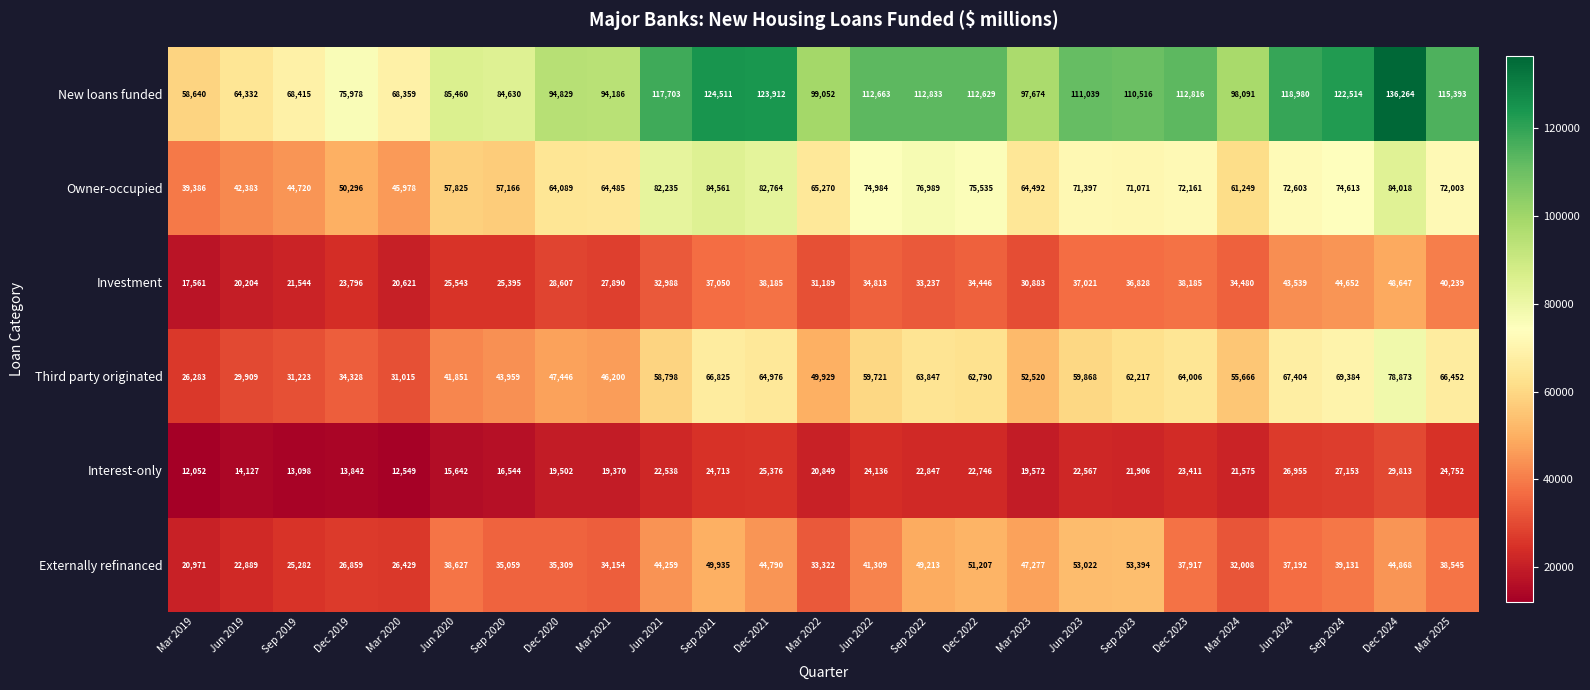

Which series changed the most between Jun 2020 and Jun 2021?

New loans funded